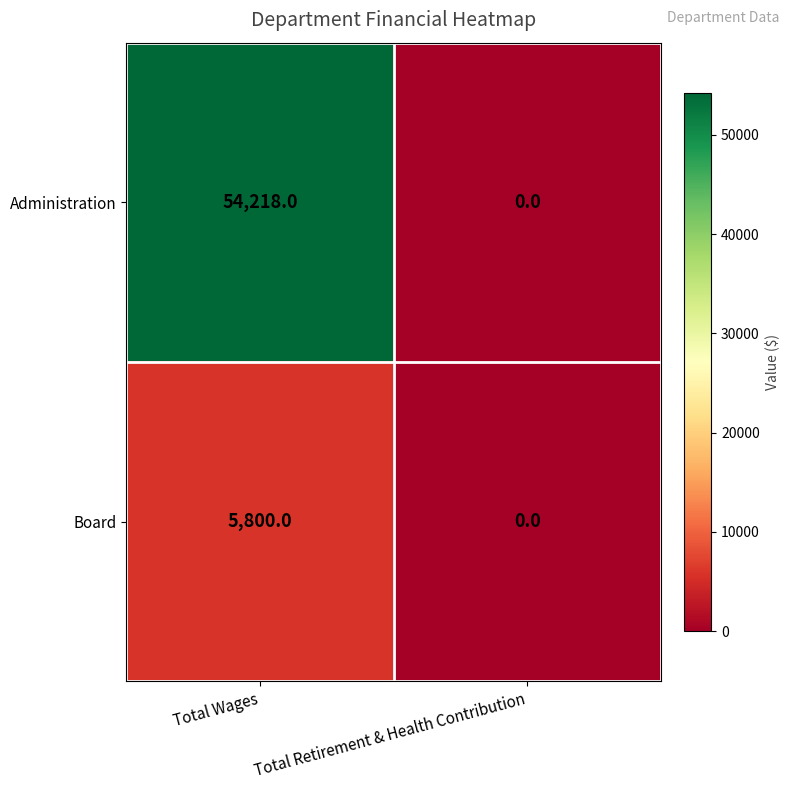

List the series in order of their overall mean, highest first.

Administration, Board